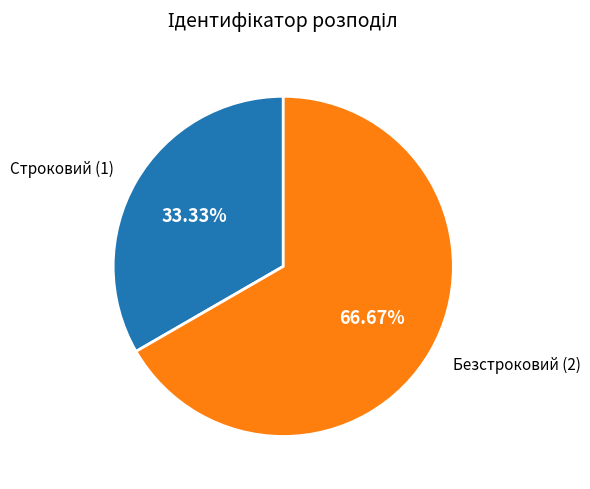

Which category has the smallest portion of the pie?

Строковий